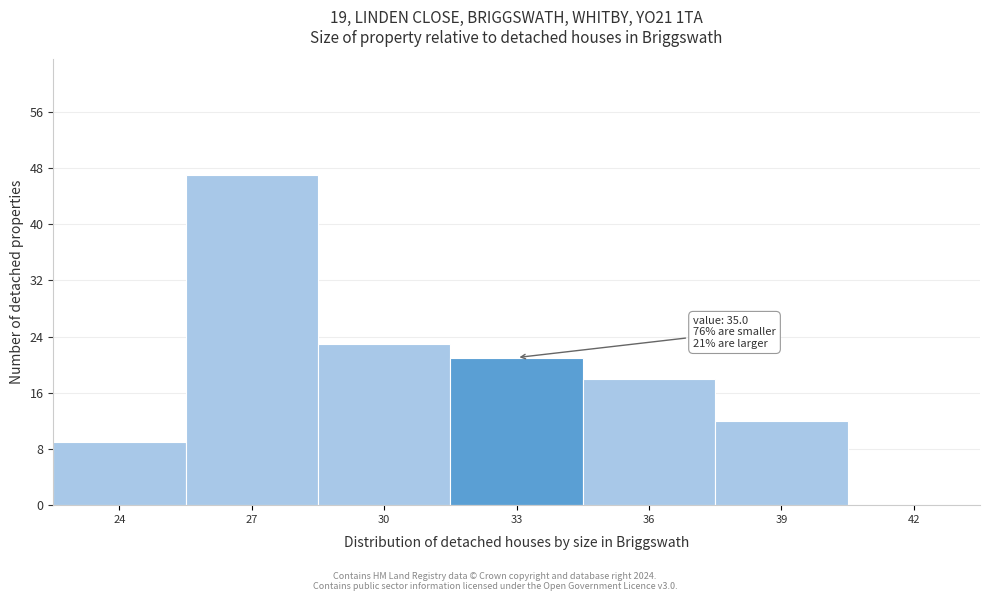

Reading left to right, extract all data points from this chart.

24=9	27=47	30=23	33=21	36=18	39=12	42=0